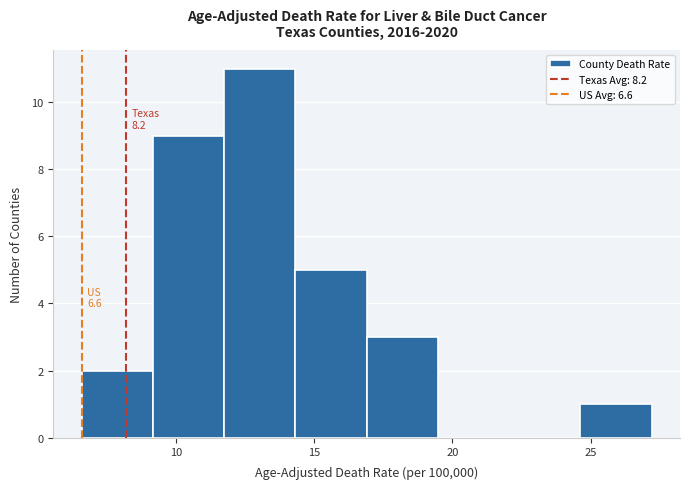

Over which range of the x-axis is the bar tallest?

12.0 to 14.5